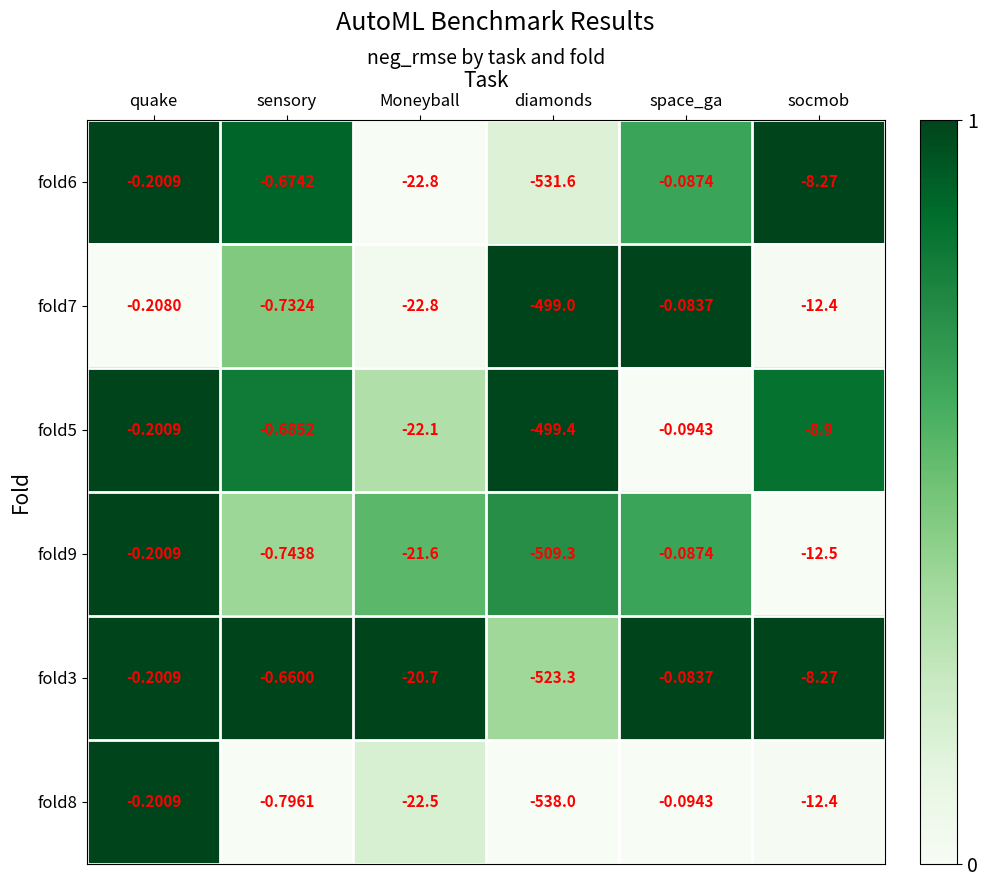

At which label does fold5 reach its peak?

space_ga